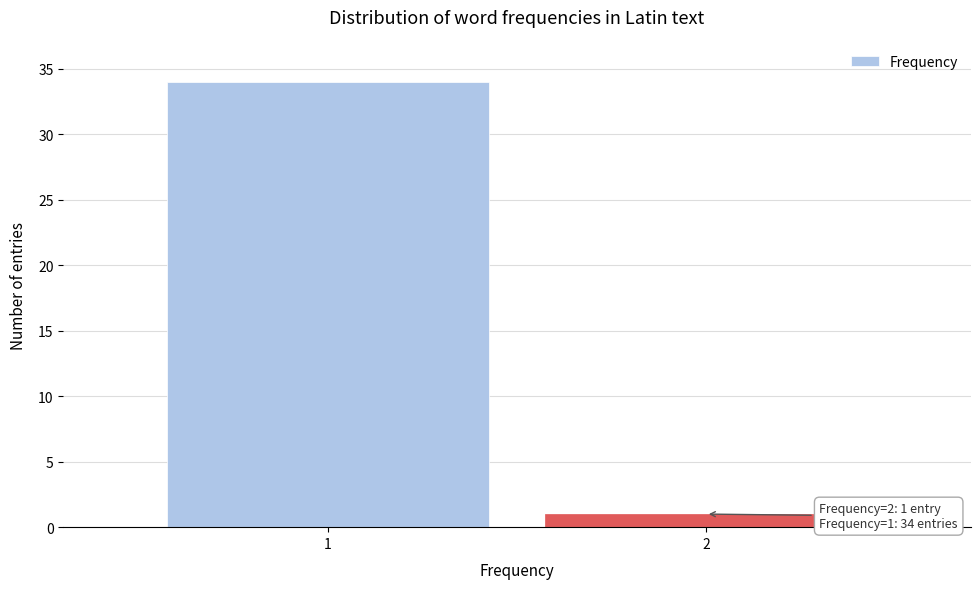

Reading left to right, list all the values displayed in this chart.

34	1